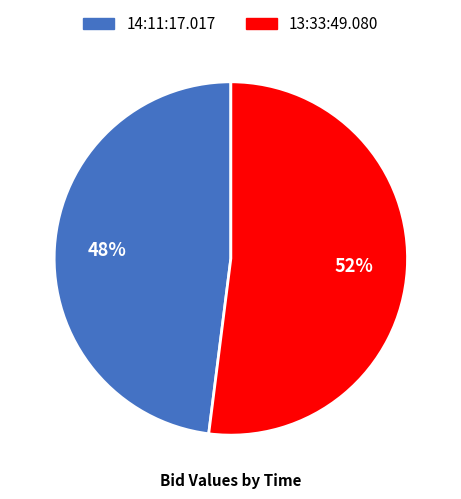

Which category has the biggest portion of the pie?

13:33:49.080